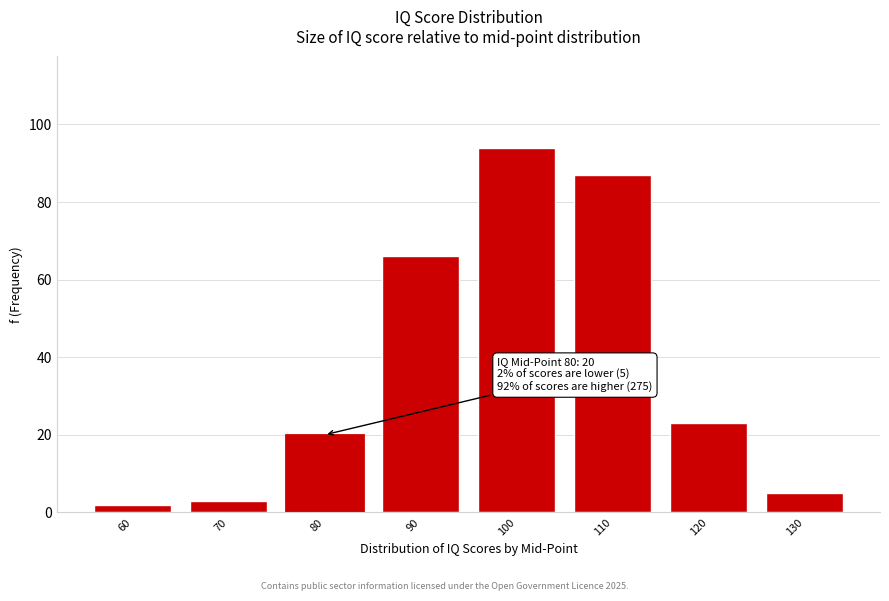

Reading left to right, list all the values displayed in this chart.

60=2	70=3	80=20	90=66	100=94	110=87	120=23	130=5